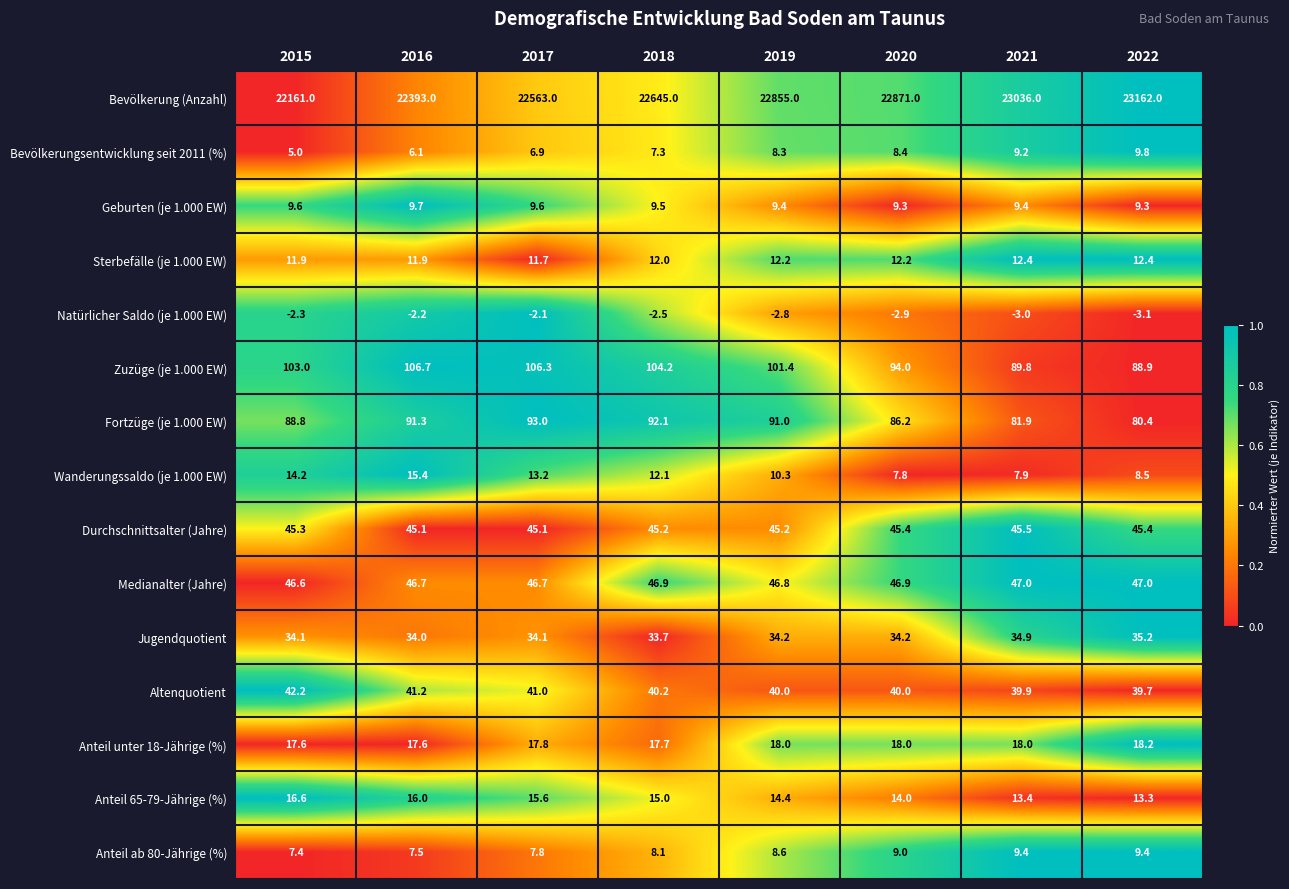

Which category has the lowest value across all series?

2022